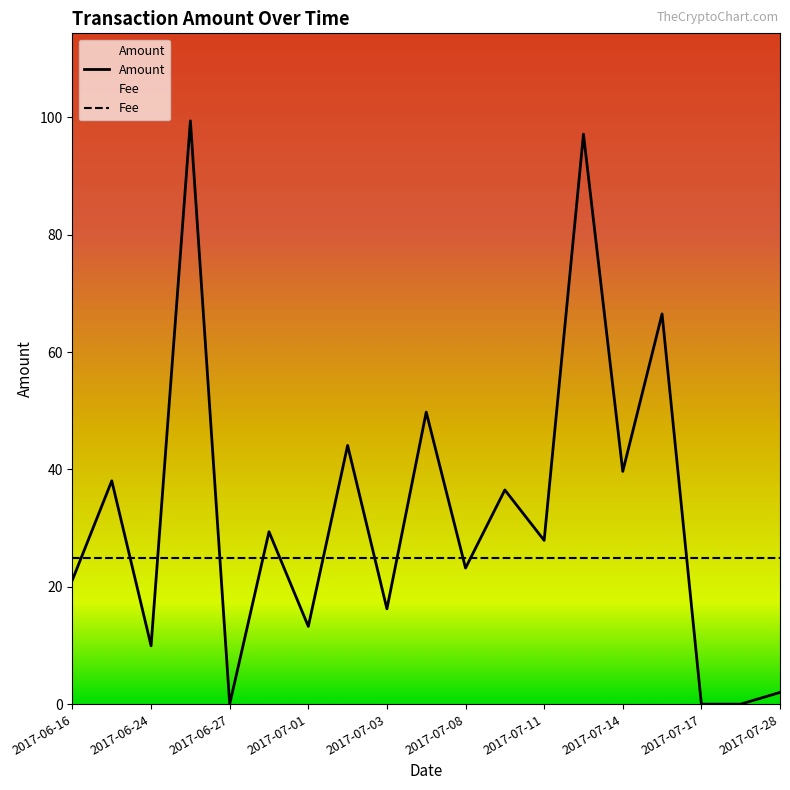

How many values exceed 27?

10